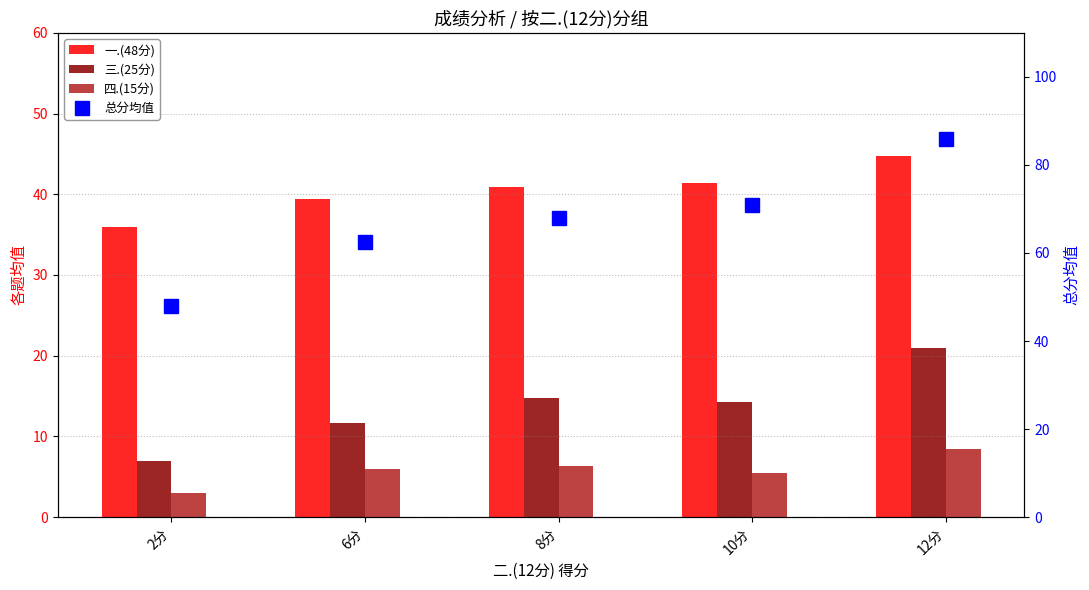

Between 8分 and 12分, which series saw the biggest shift?

总分均值